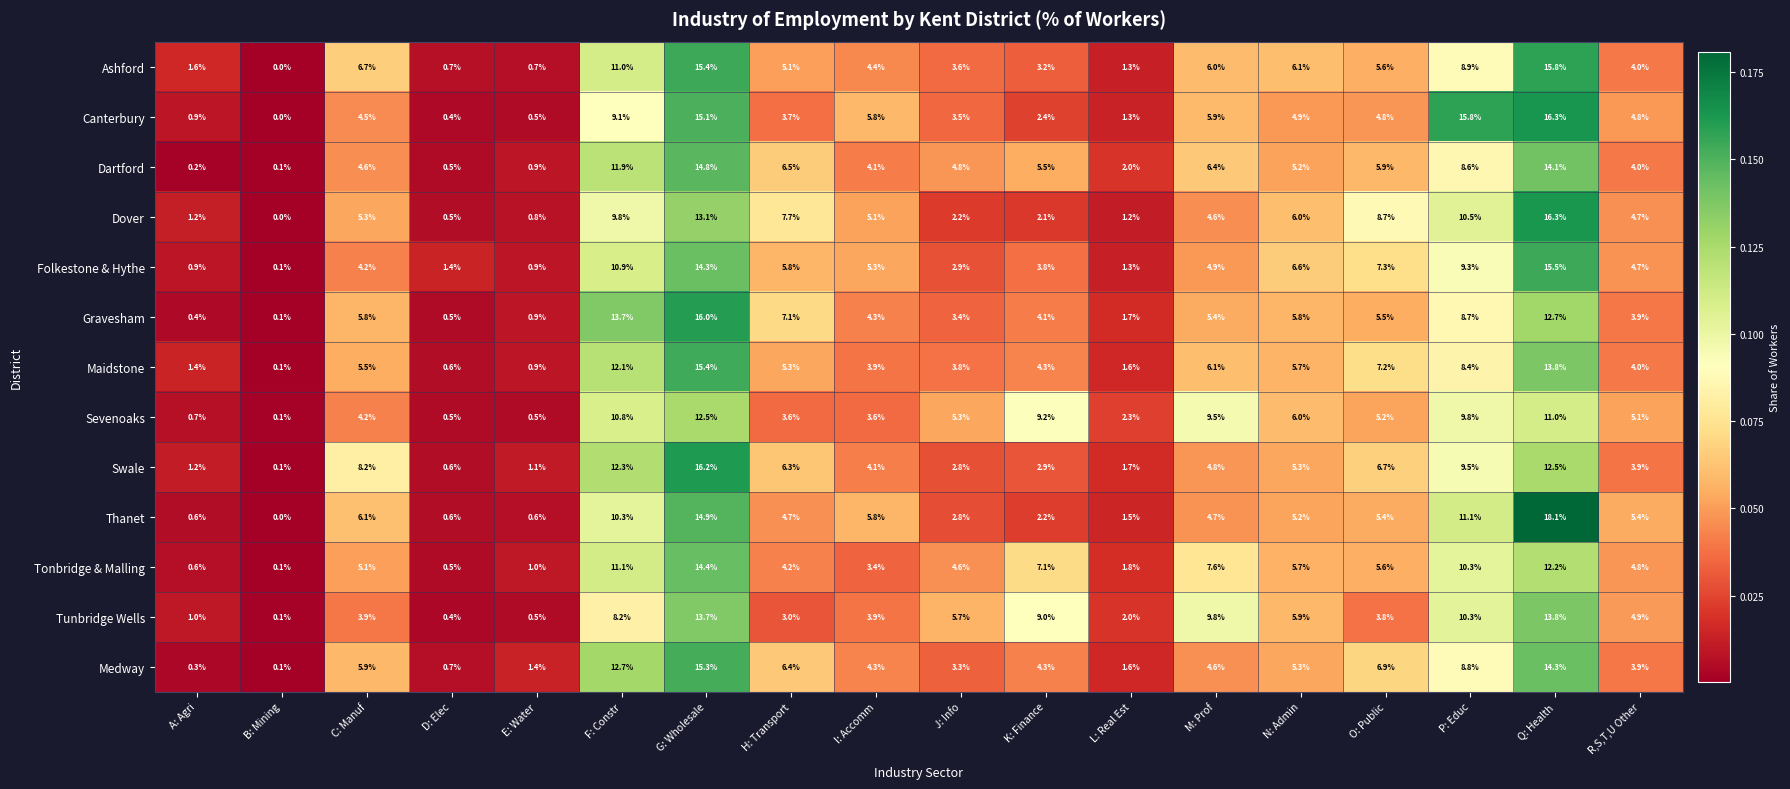

Which series has the widest spread of values?

Thanet